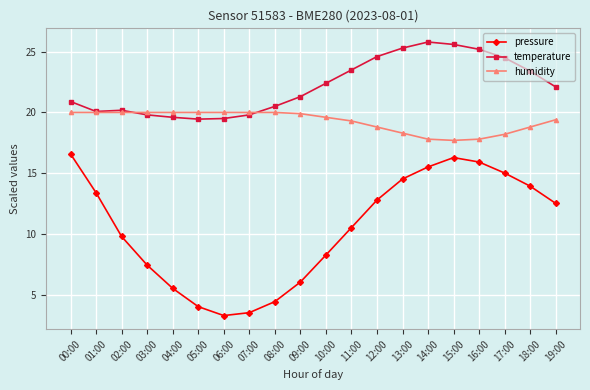

Count the number of data series in this chart.

3